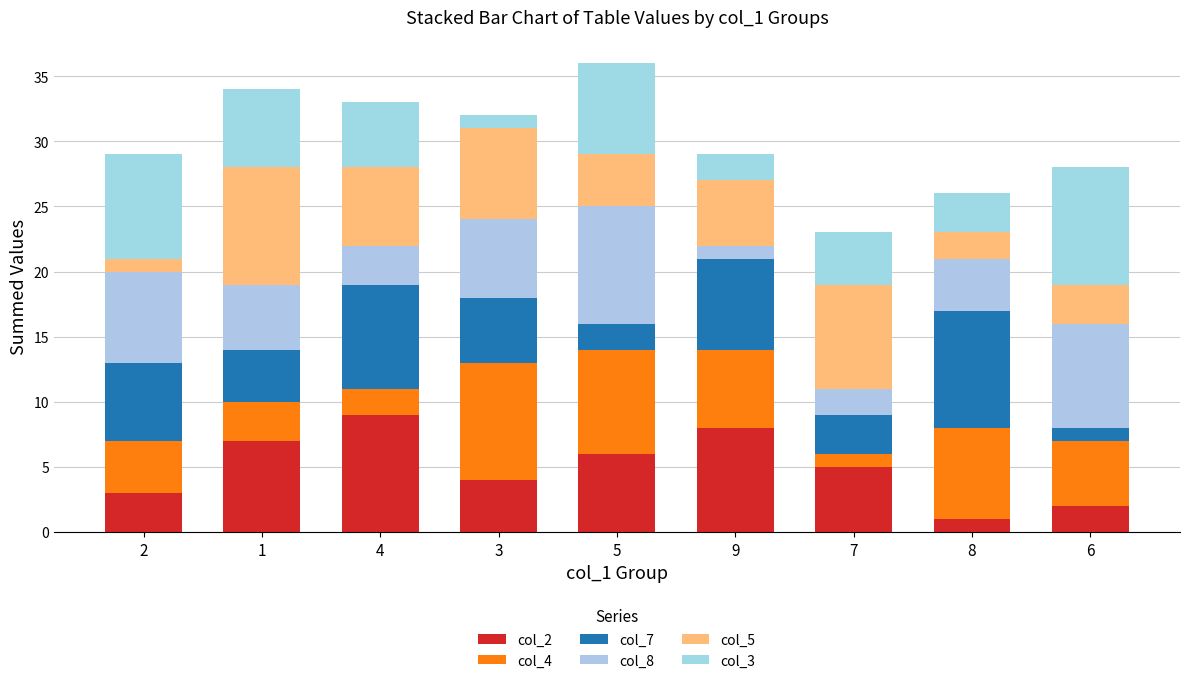

Does the chart contain any negative values?

No